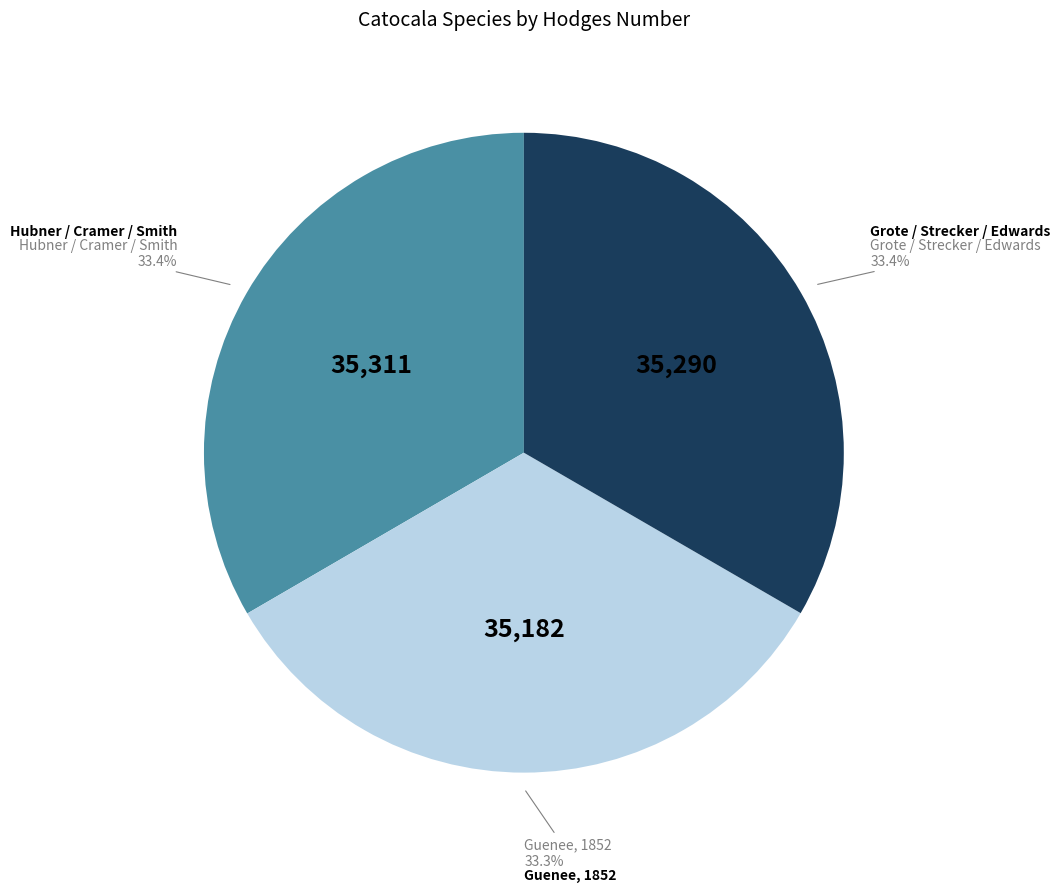

Do Grote / Strecker / Edwards and Guenee, 1852 together represent more than half of the pie?

Yes